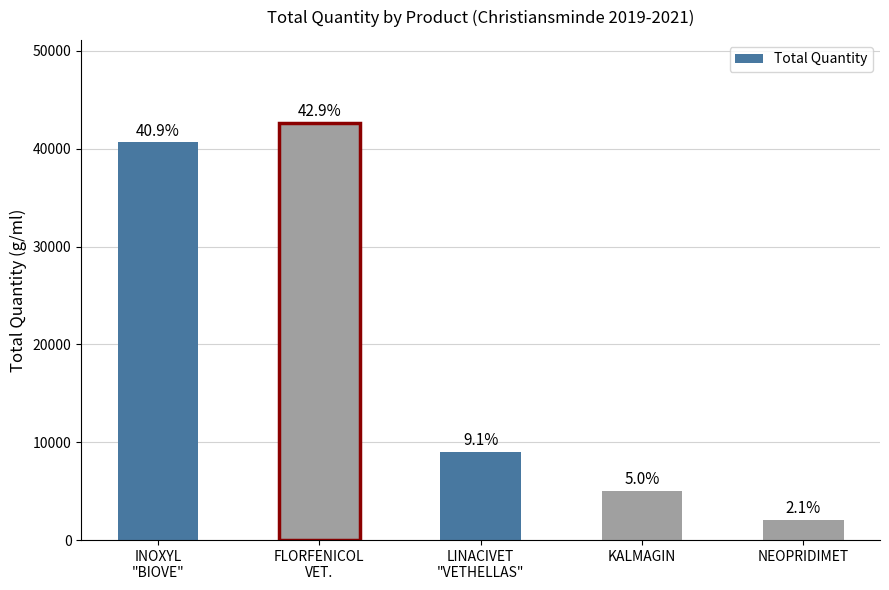

What is the average value?

19864.1